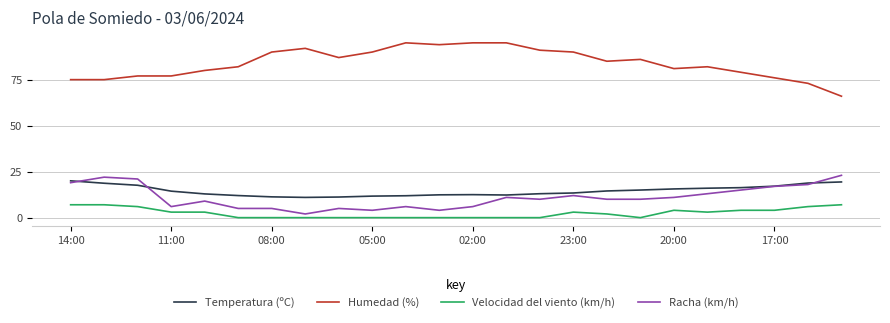

What is the maximum value for Temperatura (ºC)?

20.0